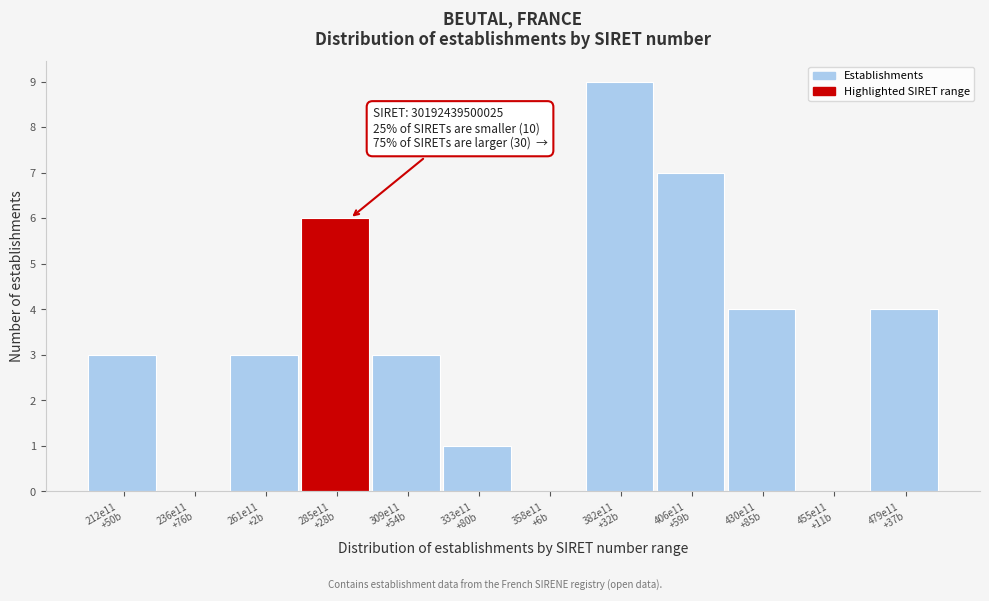

What is the sum of all values?

40